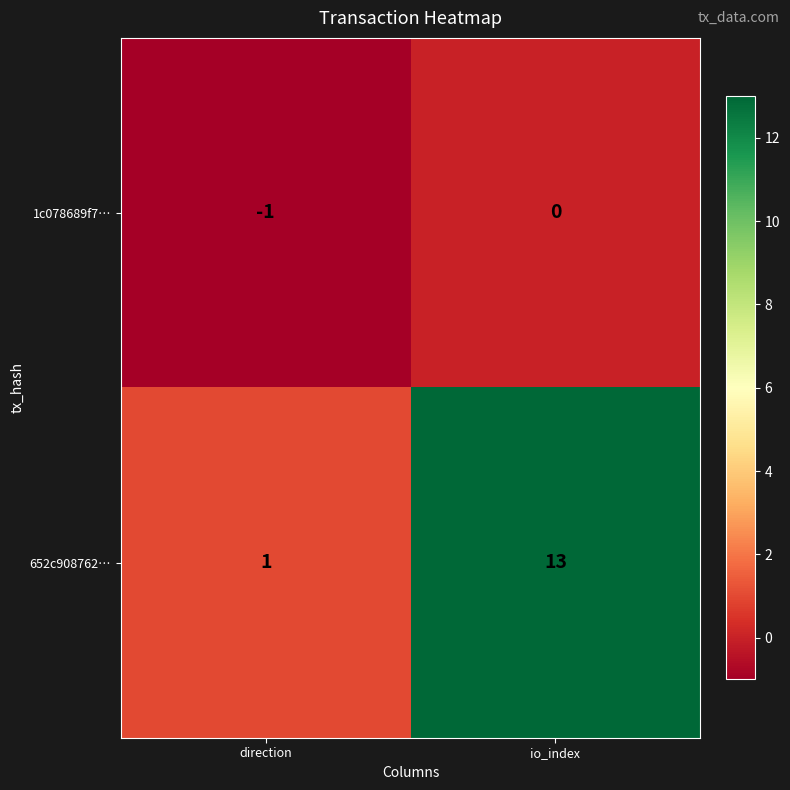

How many distinct data groups are displayed?

2